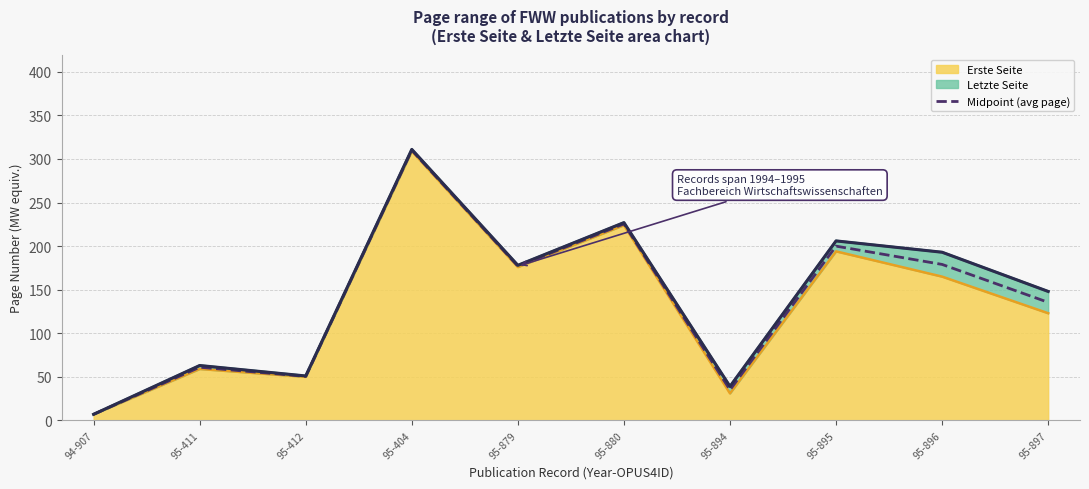

What is the approximate value at 95-880?

225.5